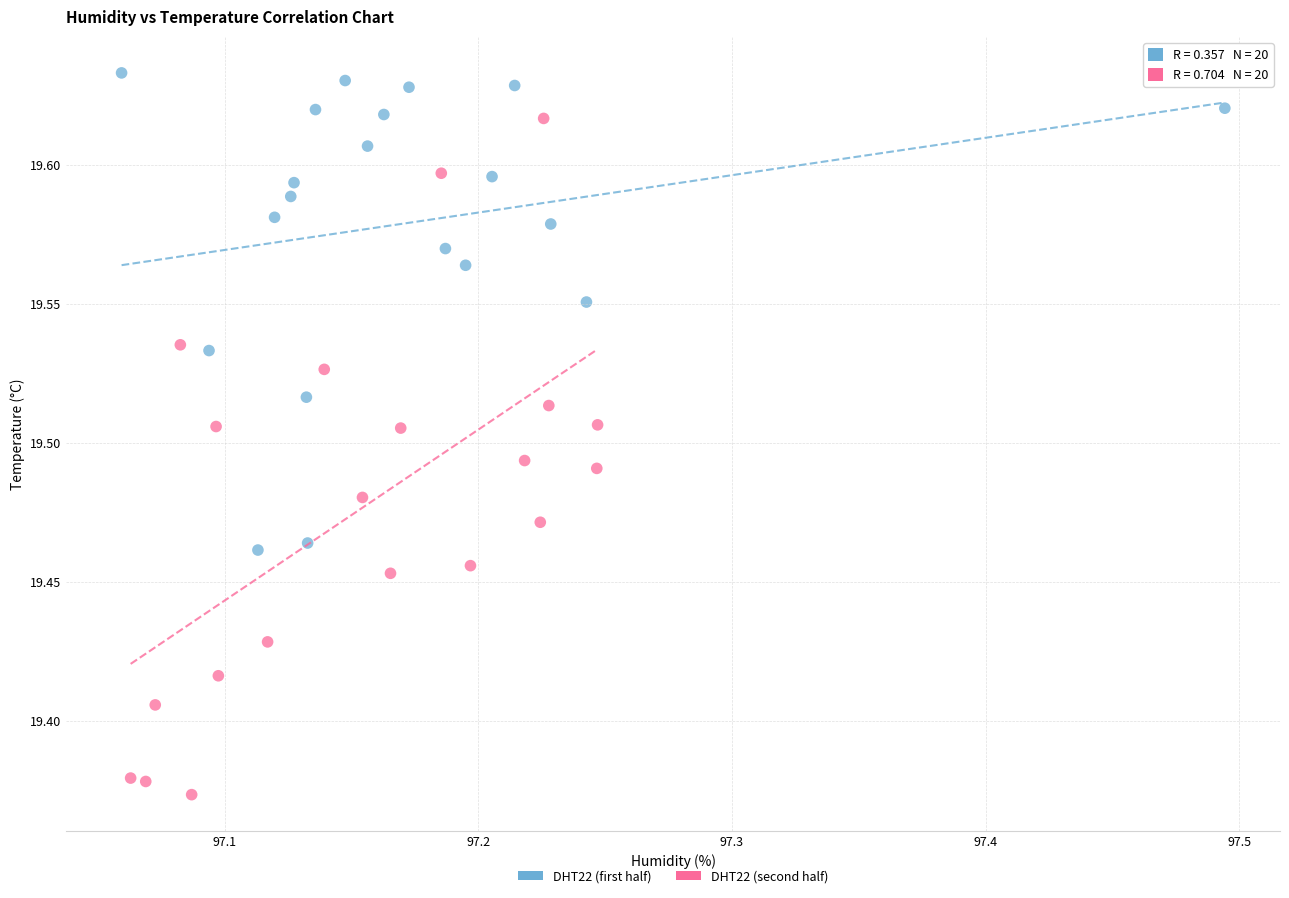

Which series contains the highest Y value?

DHT22 (first half)